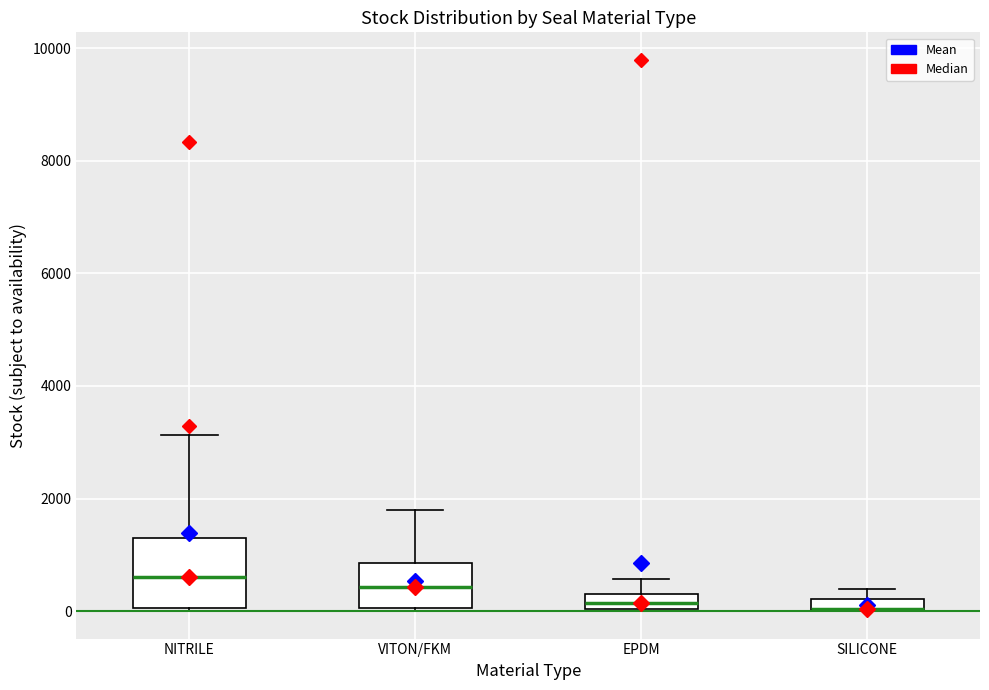

Where is the upper edge of the box for EPDM on the y-axis? The values are not printed on the chart, so give them approximately, as read against the axis.

200